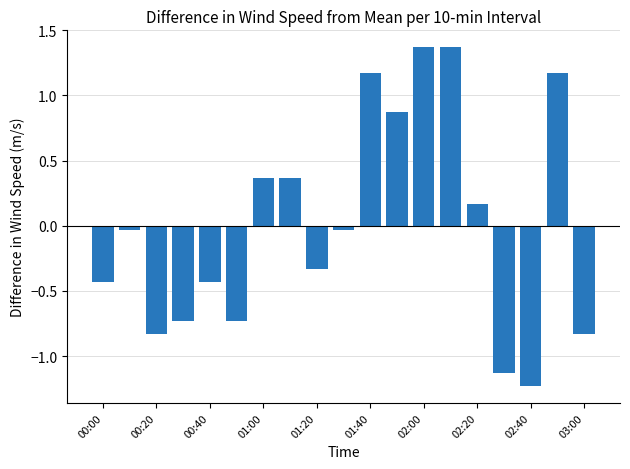

What is the difference between the maximum and minimum values?

2.6